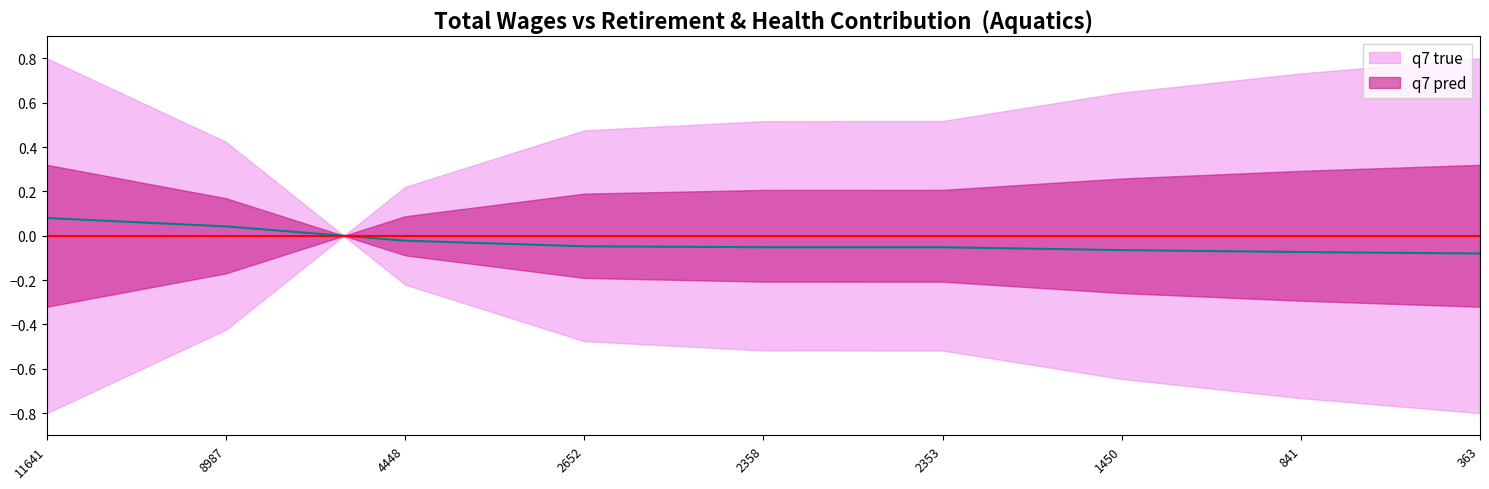

What is the greatest value displayed?

0.1